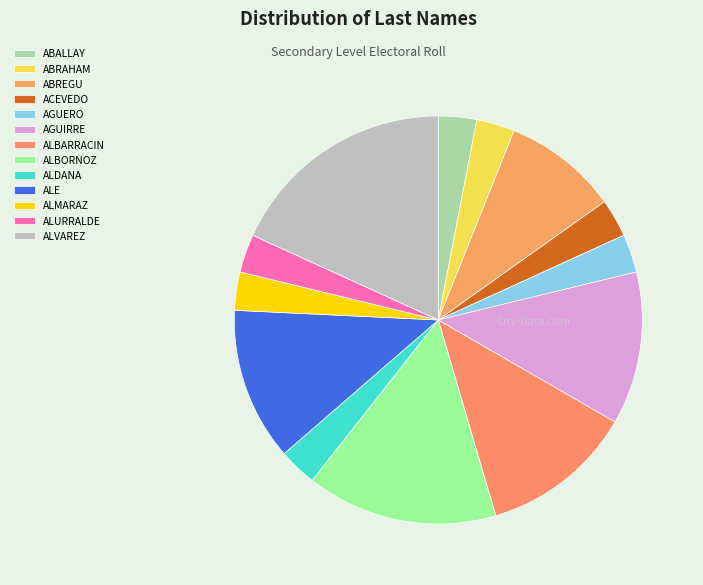

Which category has the smallest portion of the pie?

ABALLAY